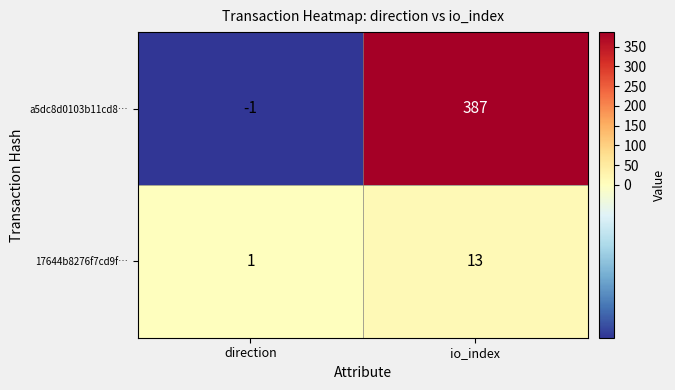

Which series has the widest spread of values?

a5dc8d0103b11cd8…